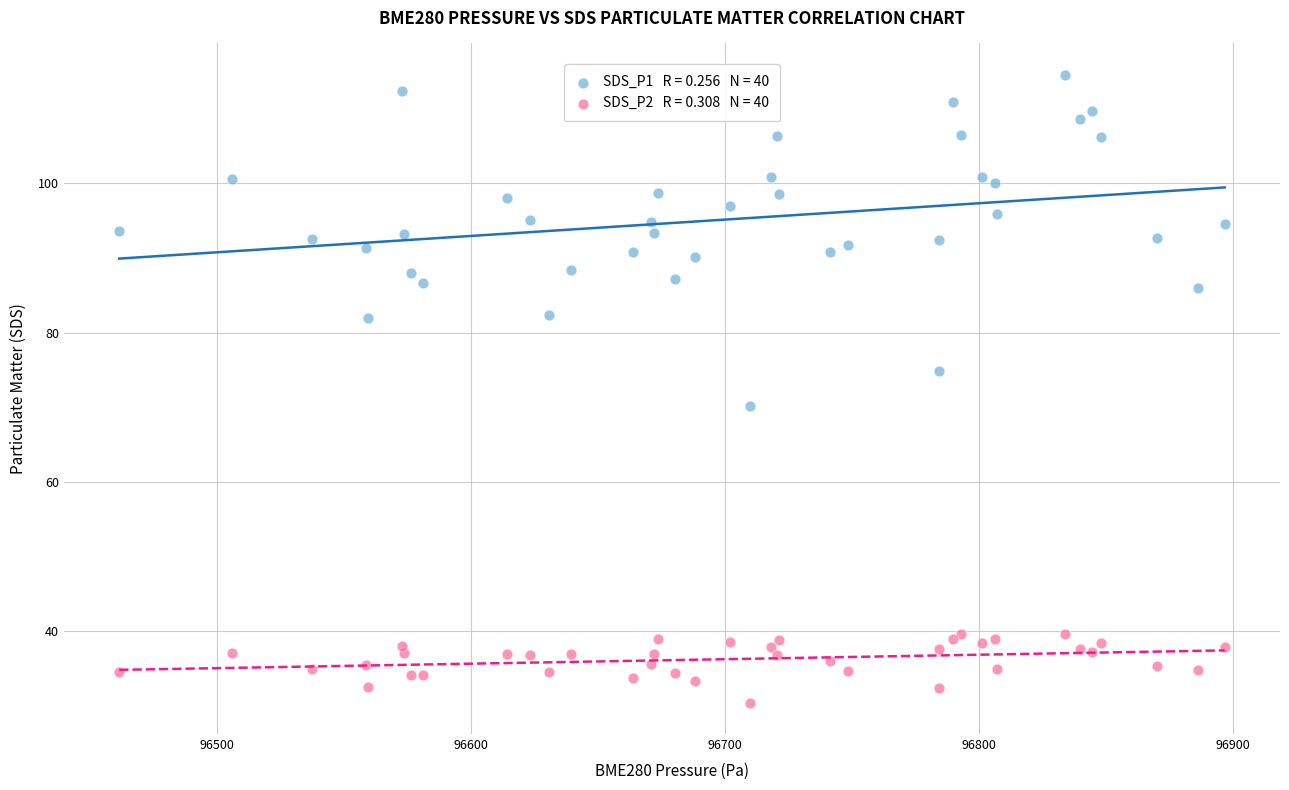

Across all series, what Y value is closest to 72?

70.2